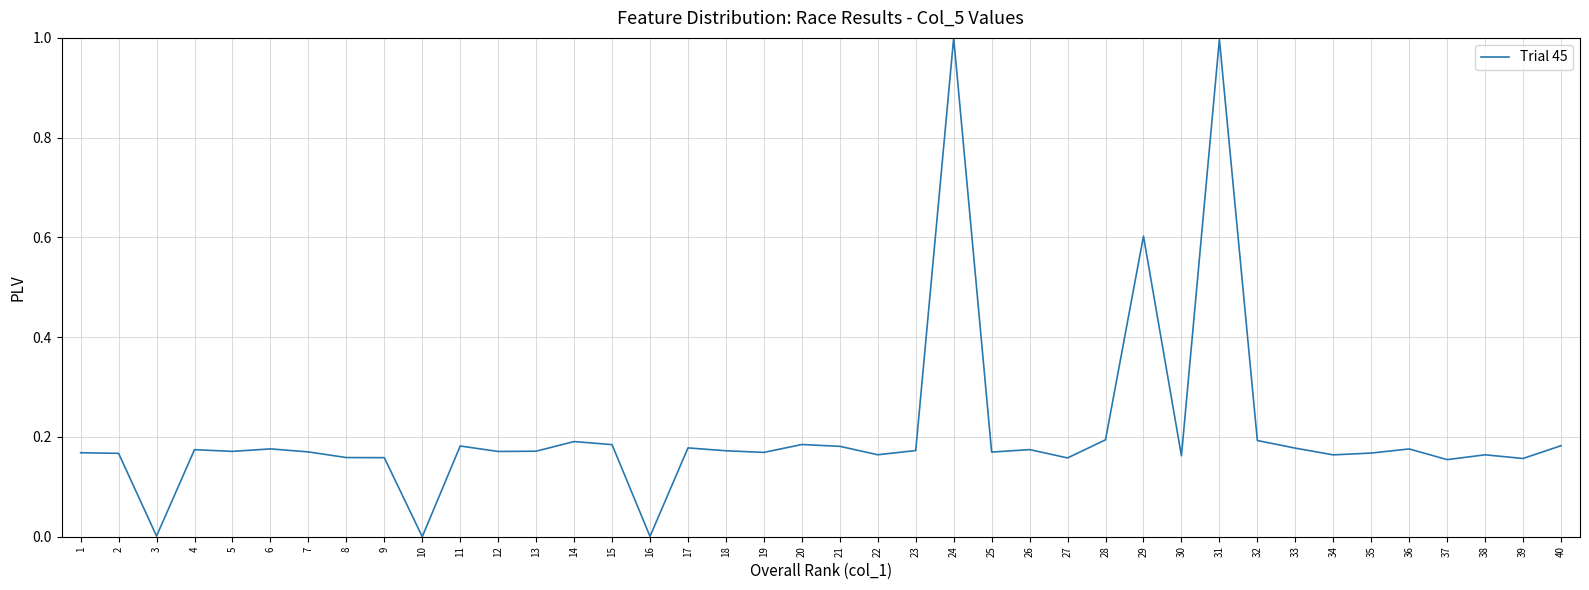

The value at 39 is 0.2. True or false?

True